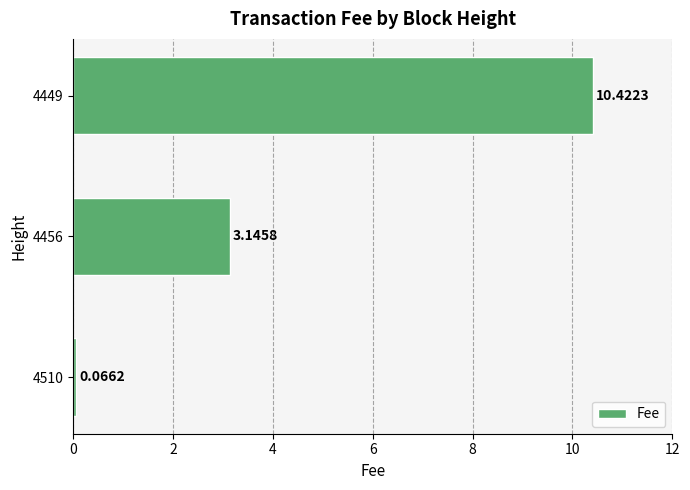

Rank the categories by value from highest to lowest.

4449, 4456, 4510